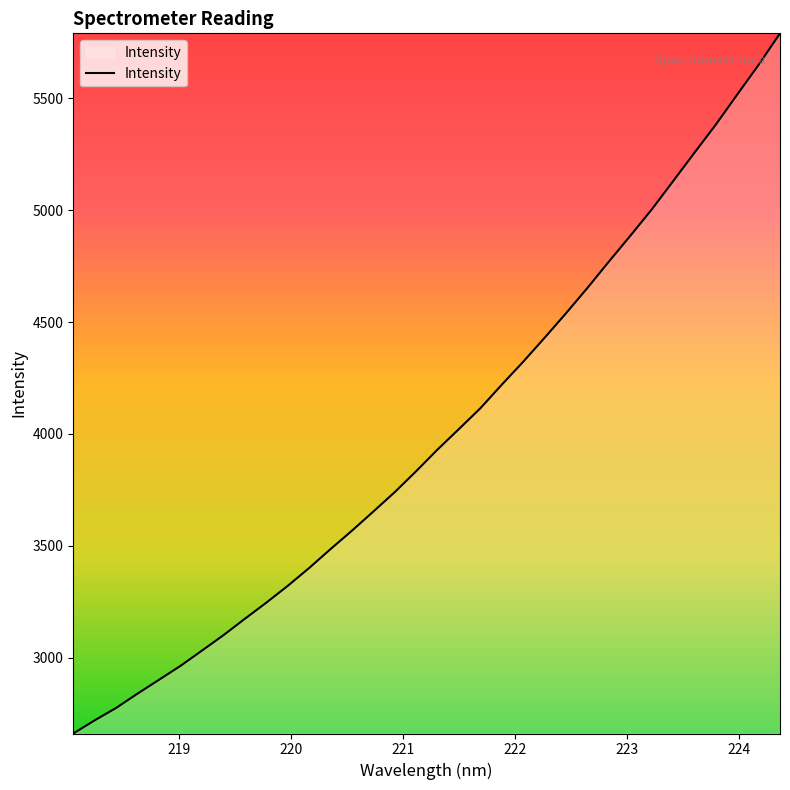

What is the minimum value shown in the chart?

2661.1